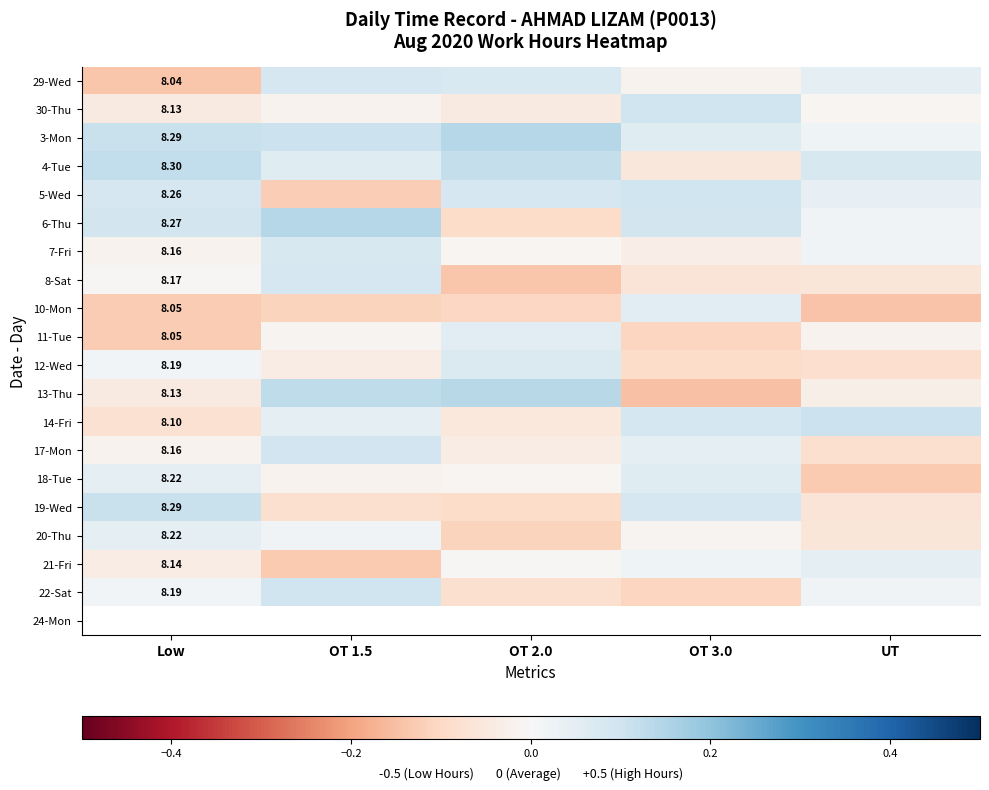

What is the spread (max minus min) of values at OT 3.0?

0.2